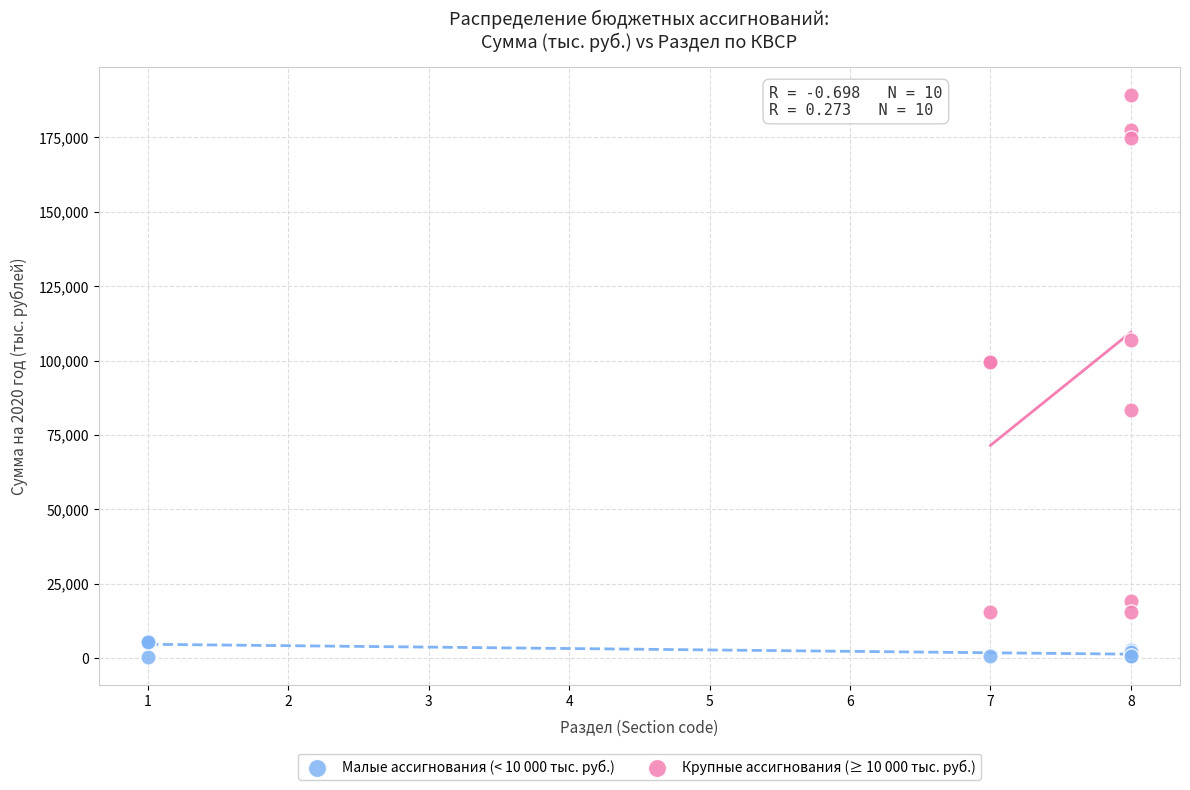

Which series has the widest spread of Y values?

Крупные ассигнования (≥ 10 000 тыс. руб.)